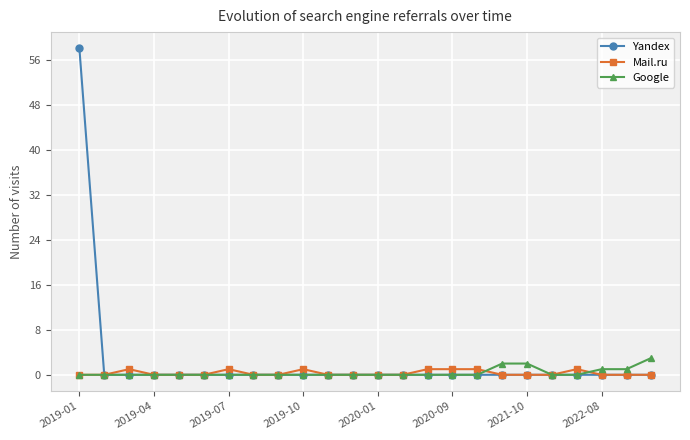

What are all the series names shown in the legend?

Yandex, Mail.ru, Google